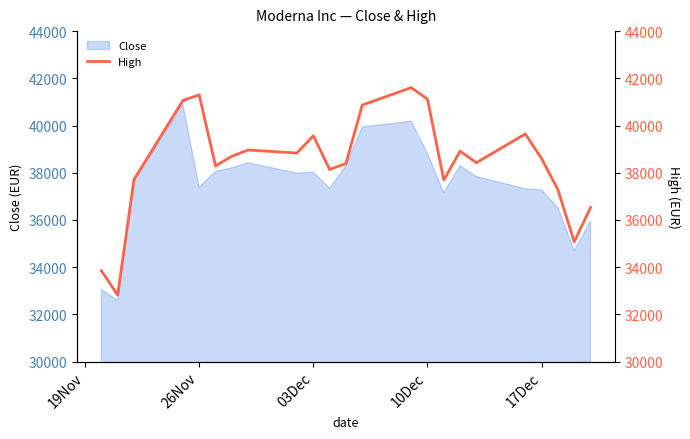

What is the minimum value for Close?

32590